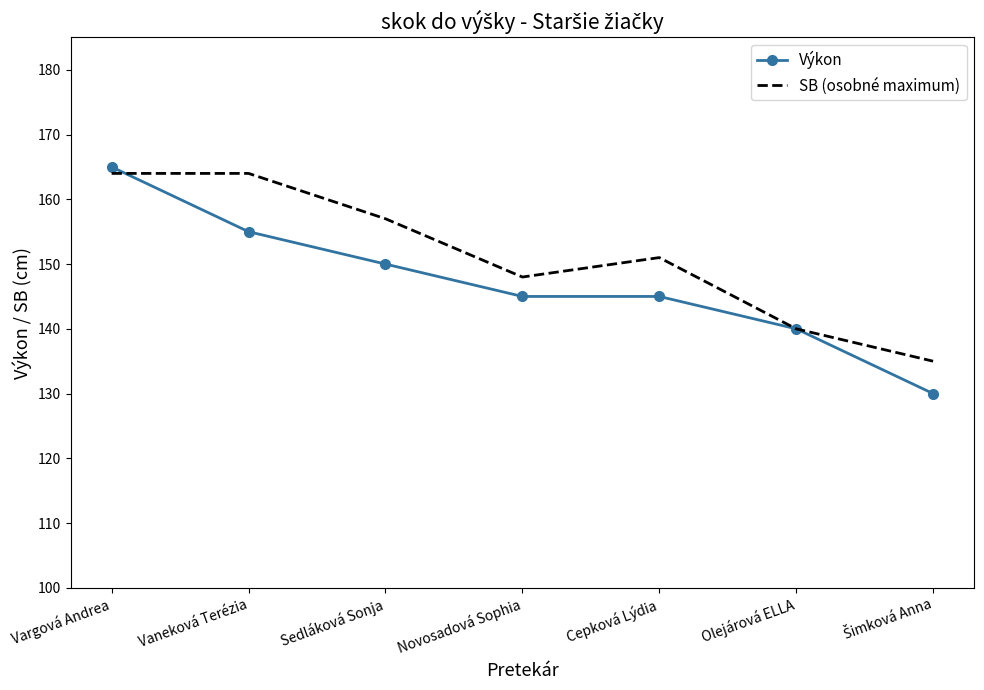

At which category is the sum across all series the highest?

Vargová Andrea